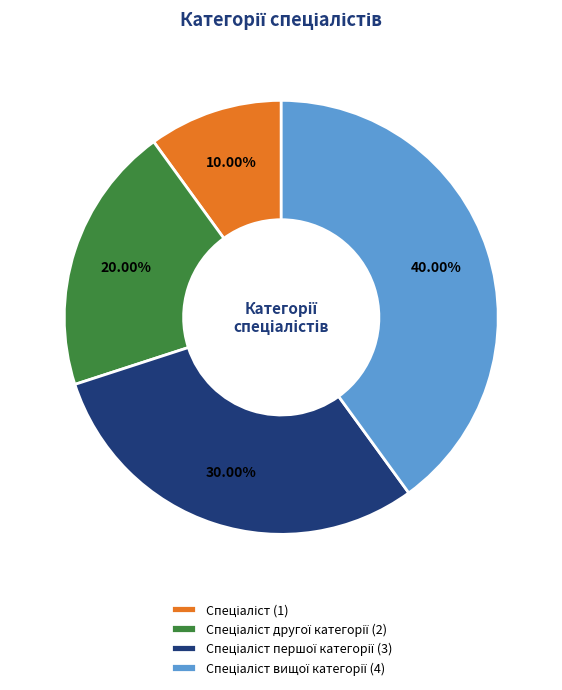

Count the number of slices in the pie.

4